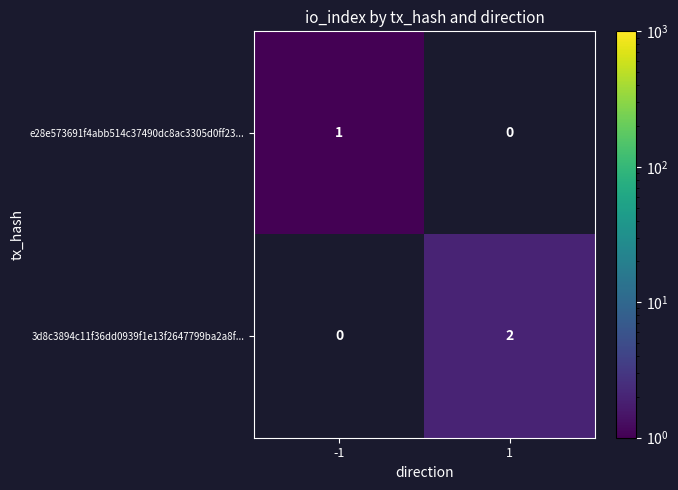

What is the greatest value displayed?

2.0